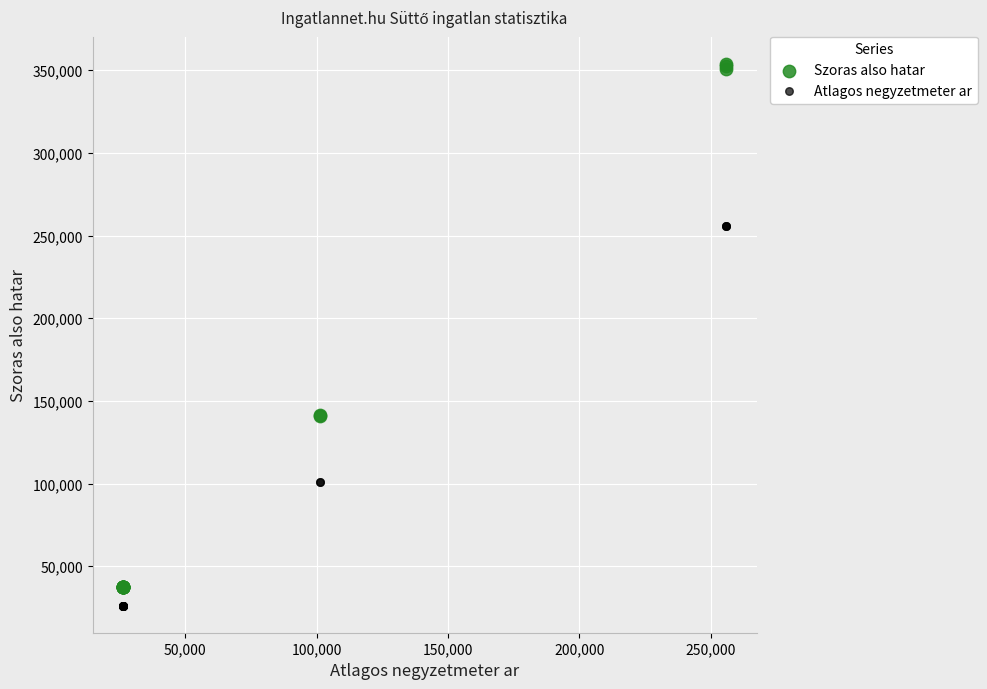

Which series contains the highest Y value?

Szoras also hatar